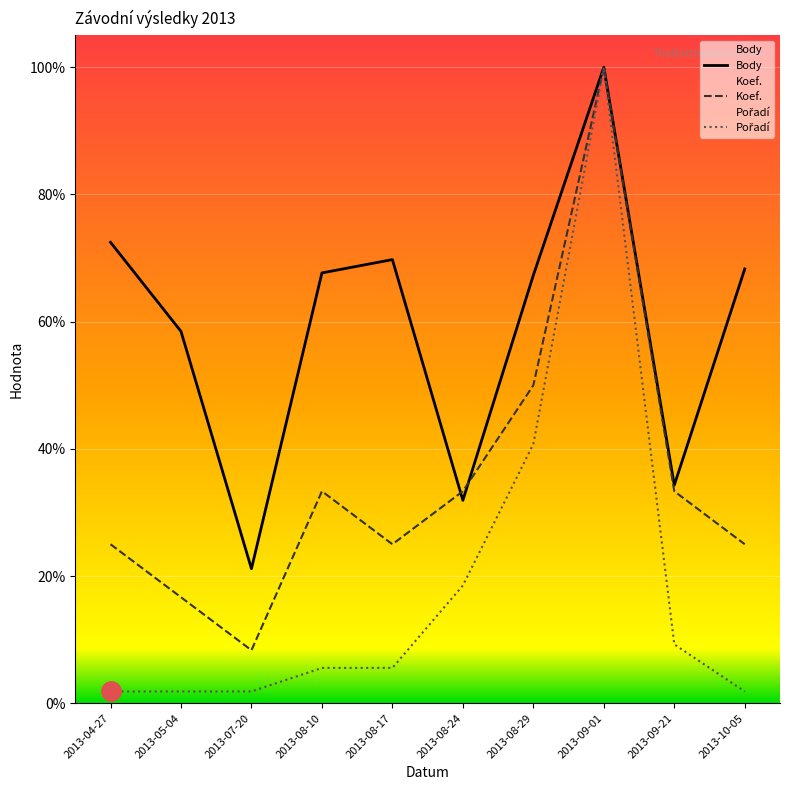

At which category does the chart reach its peak across all series?

2013-09-01